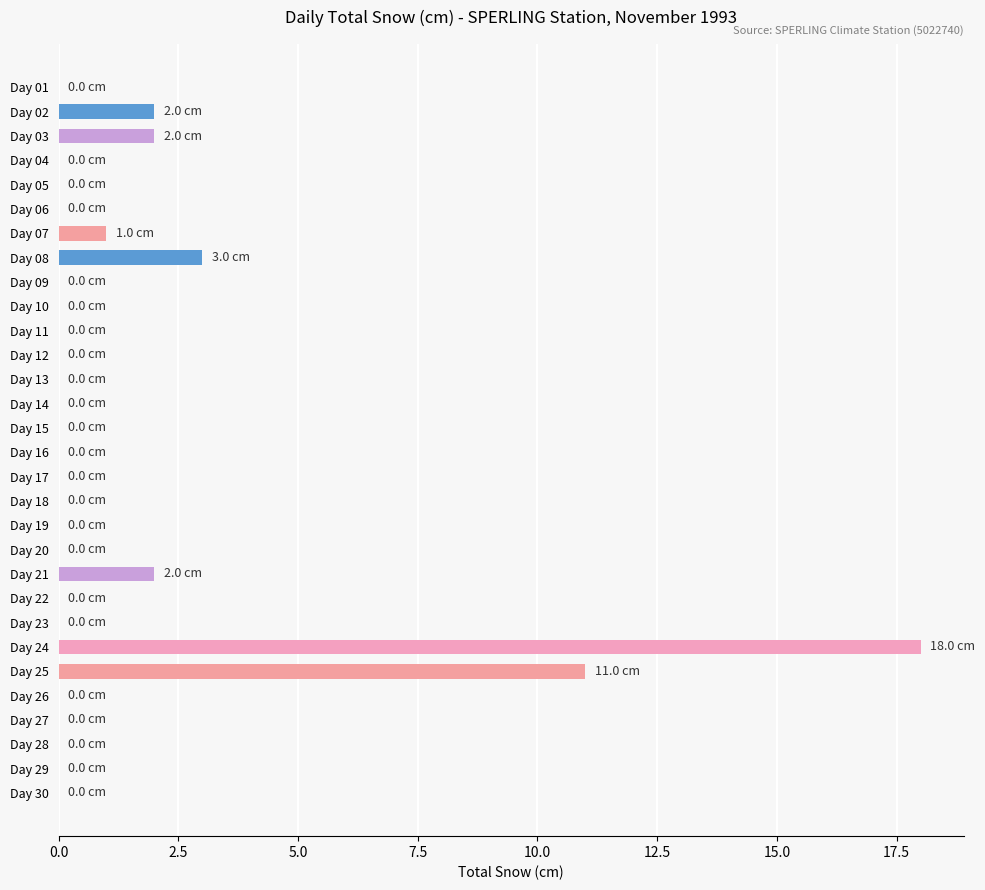

Is it true that the value at Day 01 is 0?

True